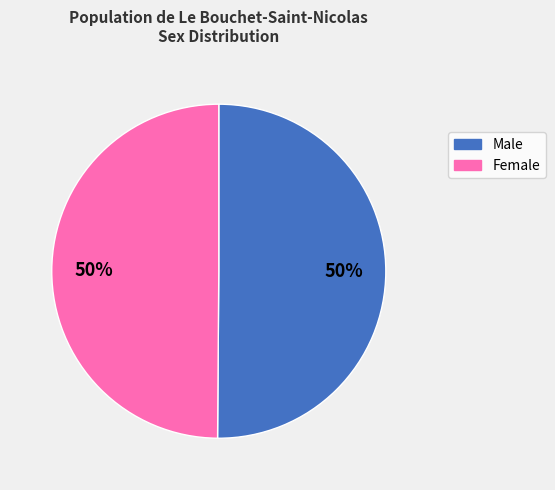

Count the number of slices in the pie.

2